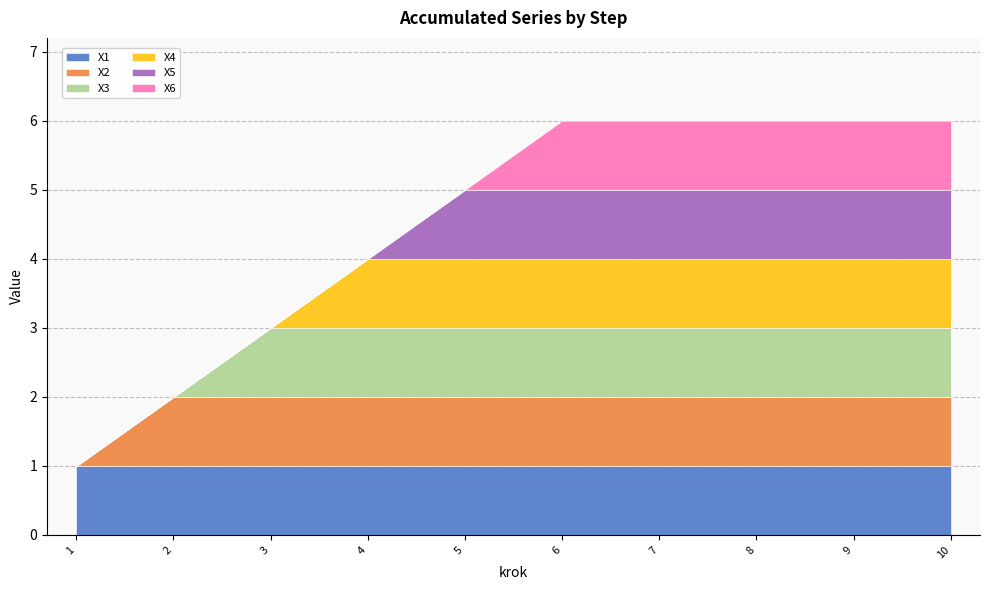

At how many categories does at least one series exceed 0?

10